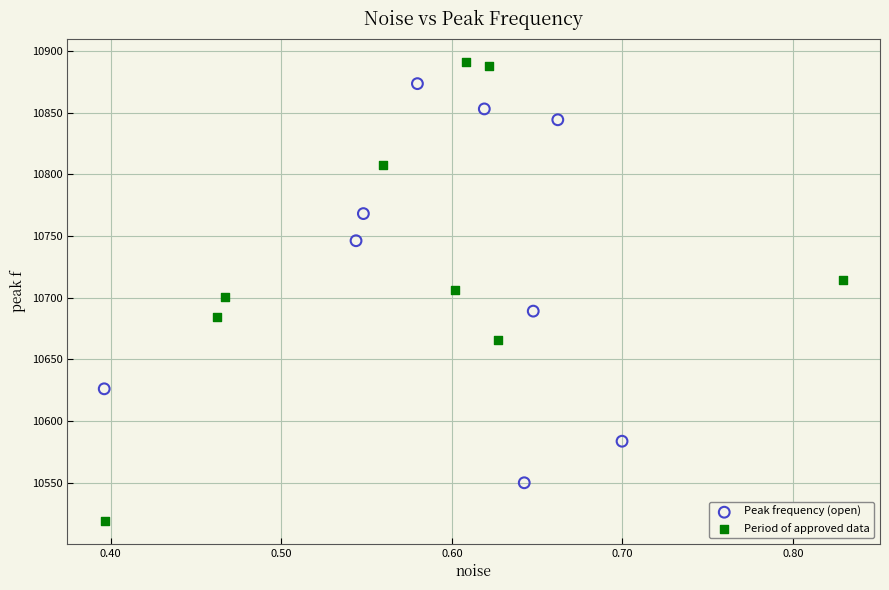

What are all the series names shown in the legend?

Peak frequency (open), Period of approved data